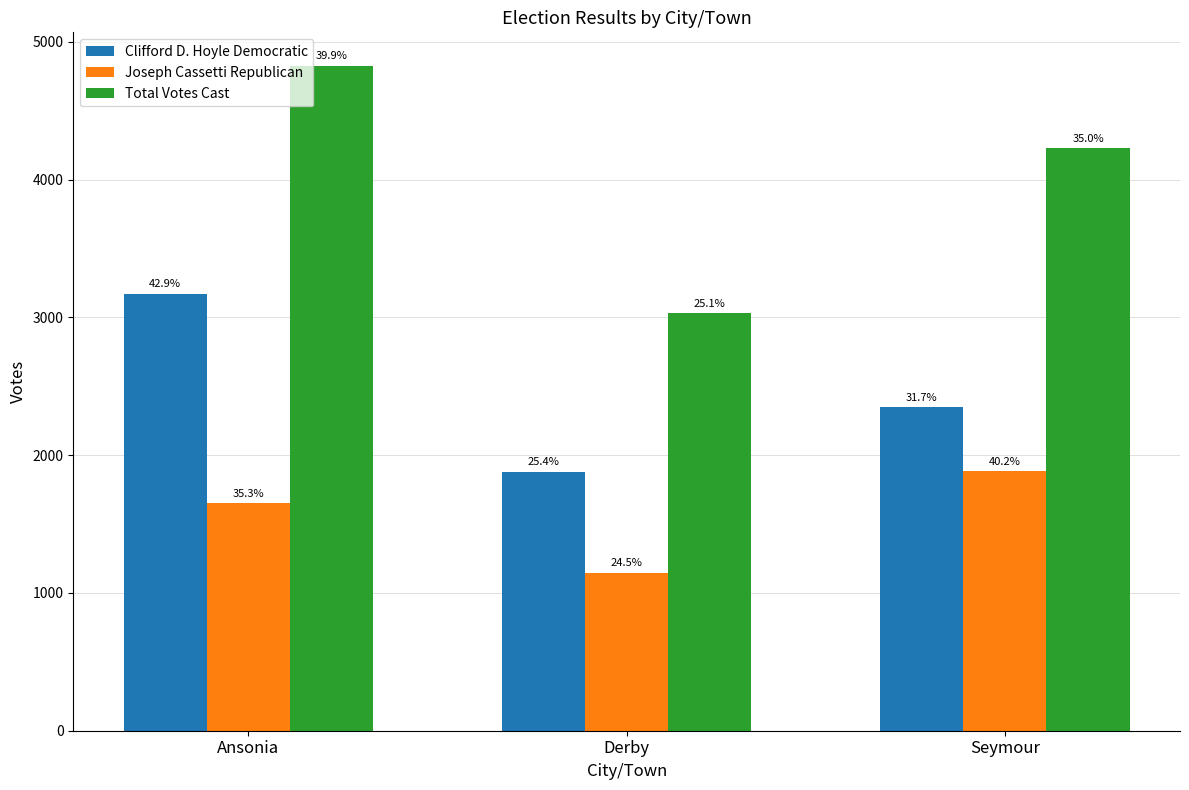

What is the label of the 3rd bar from the left?

Seymour